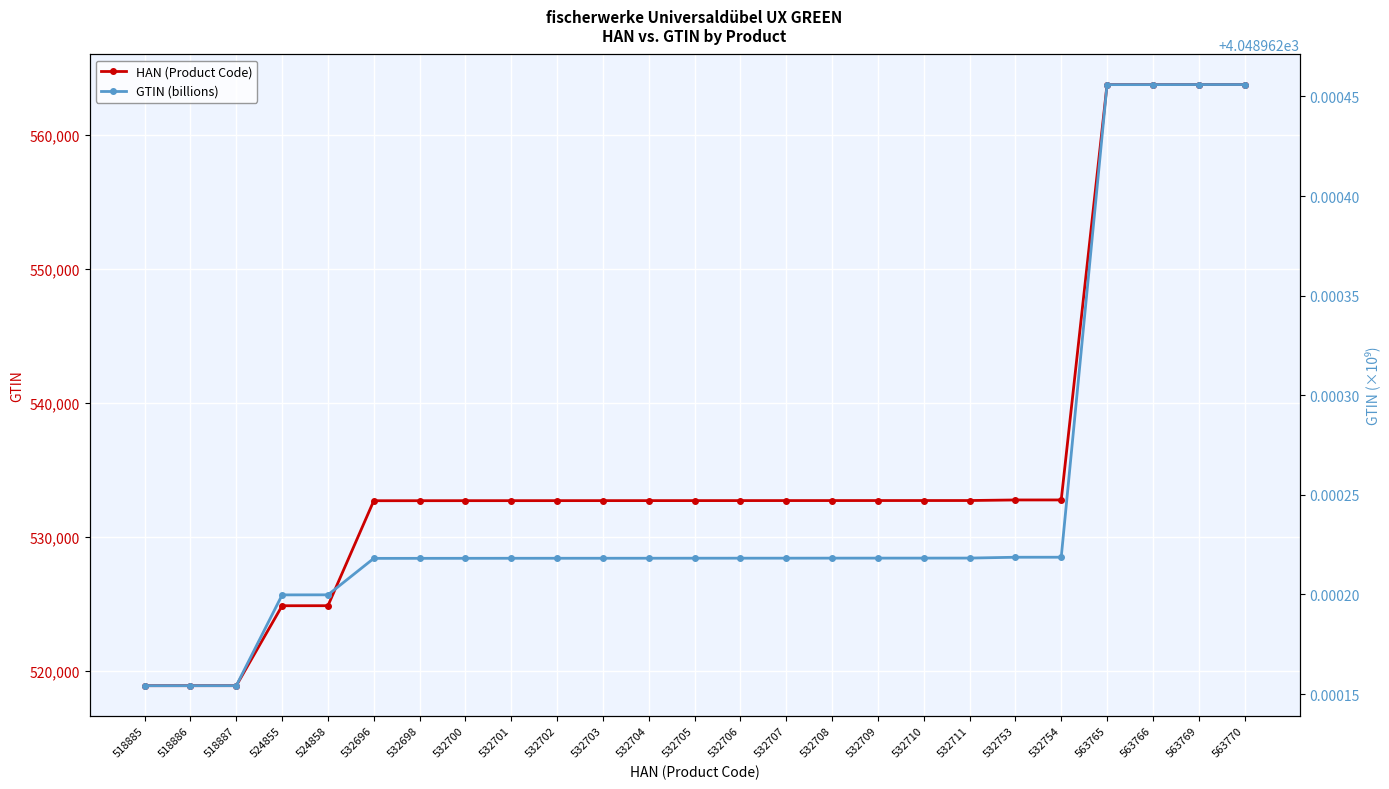

Reading right to left, list all the values displayed in this chart.

HAN (Product Code): 563770=563770.0	563769=563769.0	563766=563766.0	563765=563765.0	532754=532754.0	532753=532753.0	532711=532711.0	532710=532710.0	532709=532709.0	532708=532708.0	532707=532707.0	532706=532706.0	532705=532705.0	532704=532704.0	532703=532703.0	532702=532702.0	532701=532701.0	532700=532700.0	532698=532698.0	532696=532696.0	524858=524858.0	524855=524855.0	518887=518887.0	518886=518886.0	518885=518885.0
GTIN (billions): 563770=4049.0	563769=4049.0	563766=4049.0	563765=4049.0	532754=4049.0	532753=4049.0	532711=4049.0	532710=4049.0	532709=4049.0	532708=4049.0	532707=4049.0	532706=4049.0	532705=4049.0	532704=4049.0	532703=4049.0	532702=4049.0	532701=4049.0	532700=4049.0	532698=4049.0	532696=4049.0	524858=4049.0	524855=4049.0	518887=4049.0	518886=4049.0	518885=4049.0